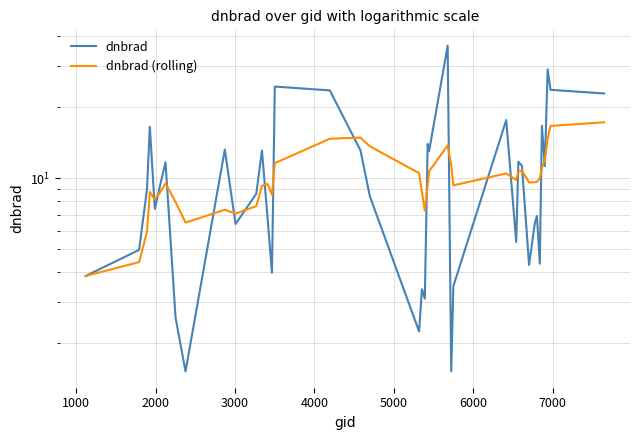

Is the value of dnbrad (rolling) at 38 greater than the value of dnbrad at 19?

Yes